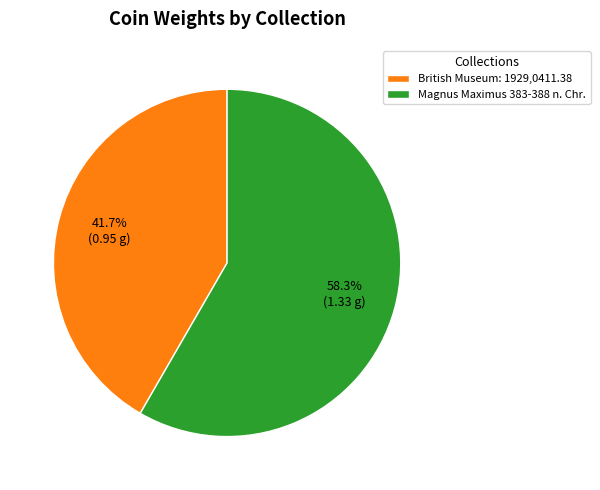

Which category has the smallest portion of the pie?

British Museum: 1929,0411.38